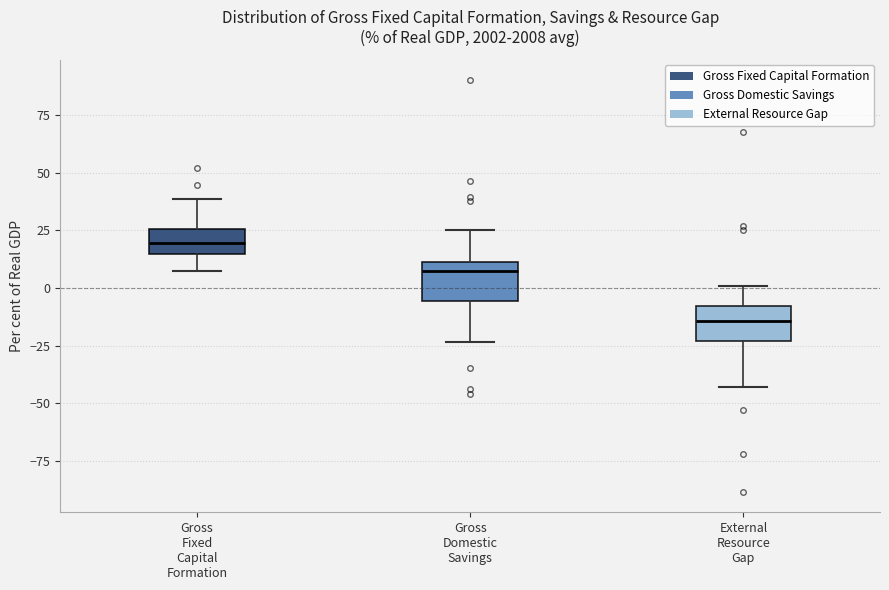

Which box's median line is the lowest?

External Resource Gap